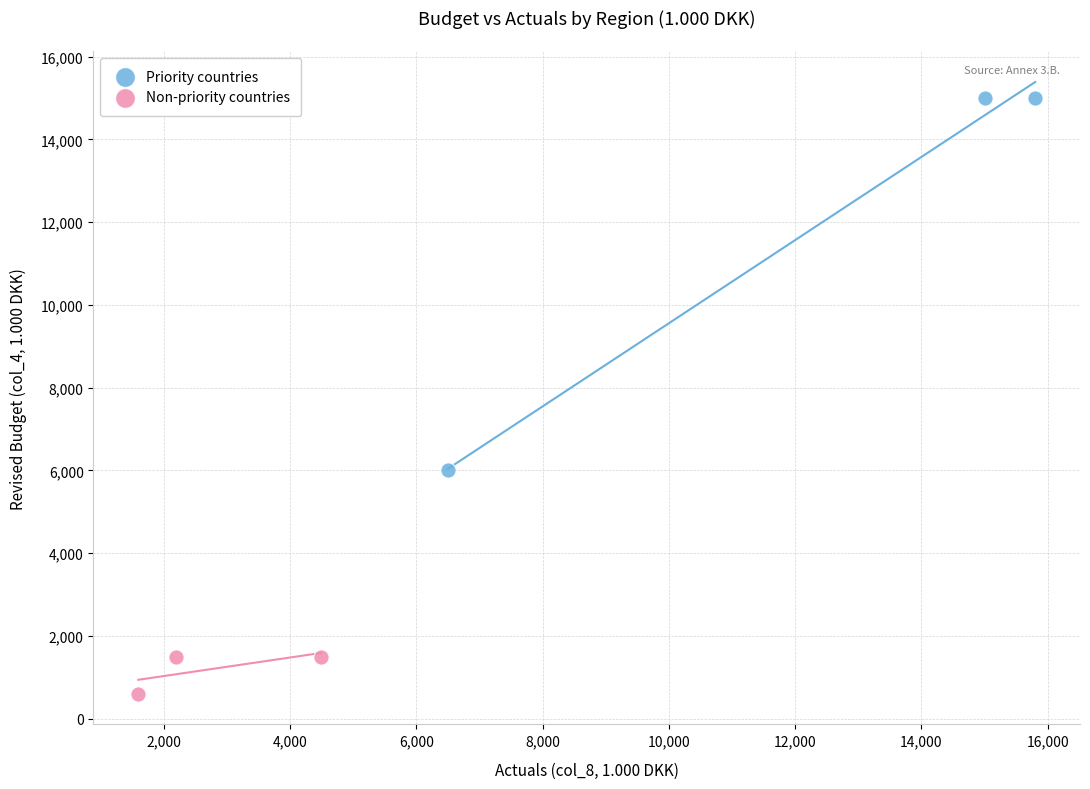

What are all the series names shown in the legend?

Priority countries, Non-priority countries